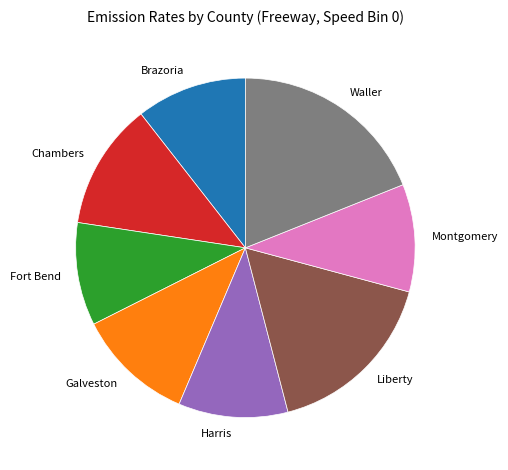

Combined, do Liberty and Chambers account for over 50%?

No